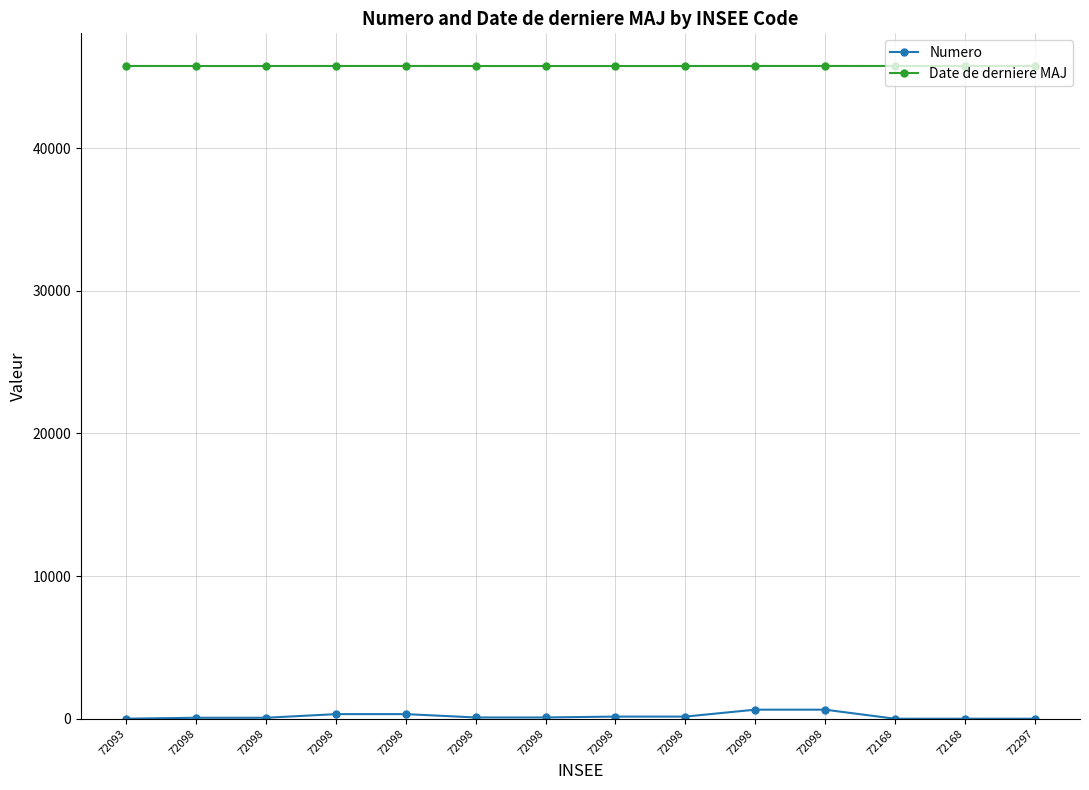

What is the total value across all series at 72098?

45823